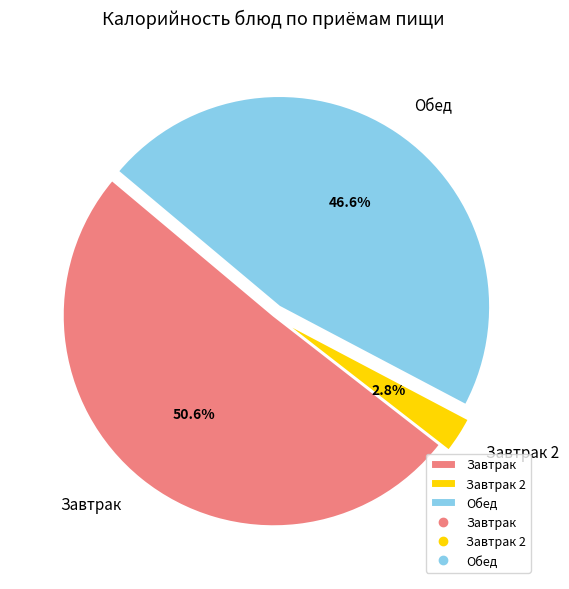

Is there any slice that represents more than half of the pie?

Yes